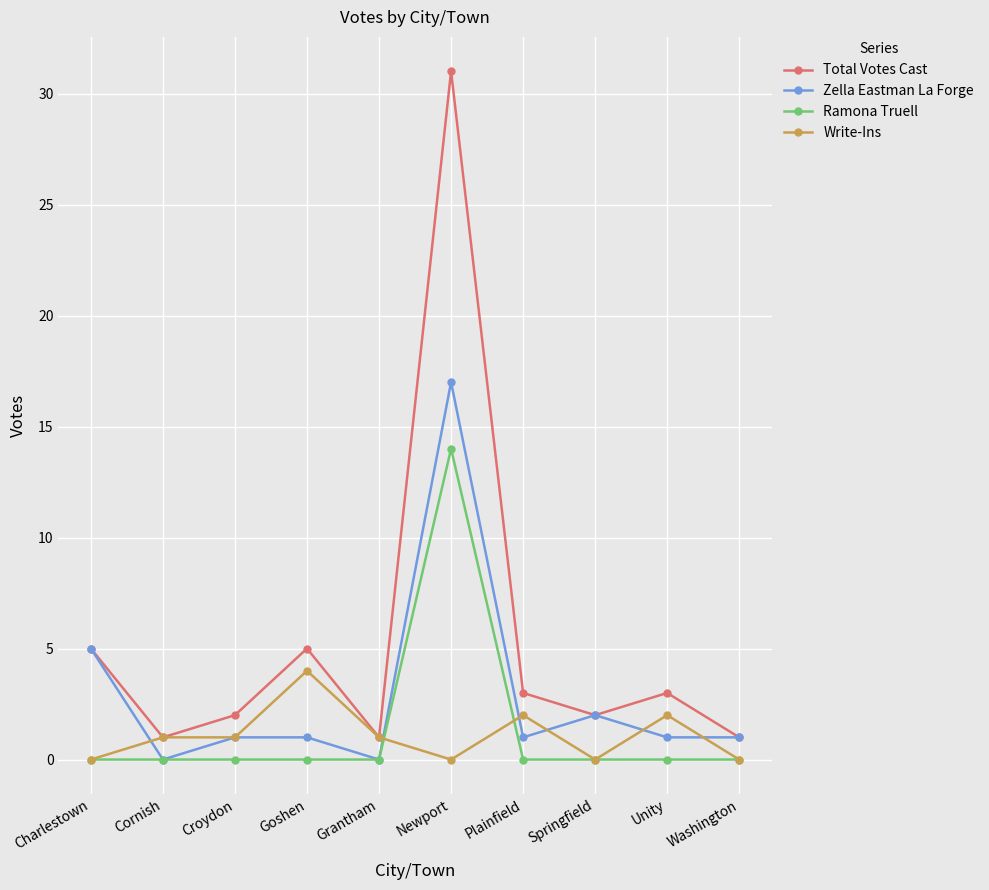

In Total Votes Cast, how many points are lower than both neighbors (excluding endpoints)?

3